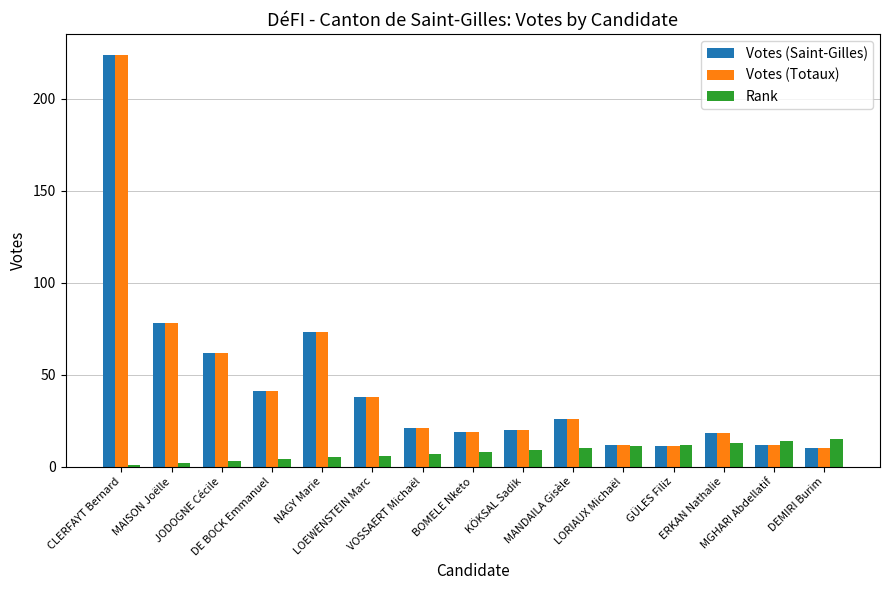

What is the difference between the maximum and minimum values in the Rank series?

14